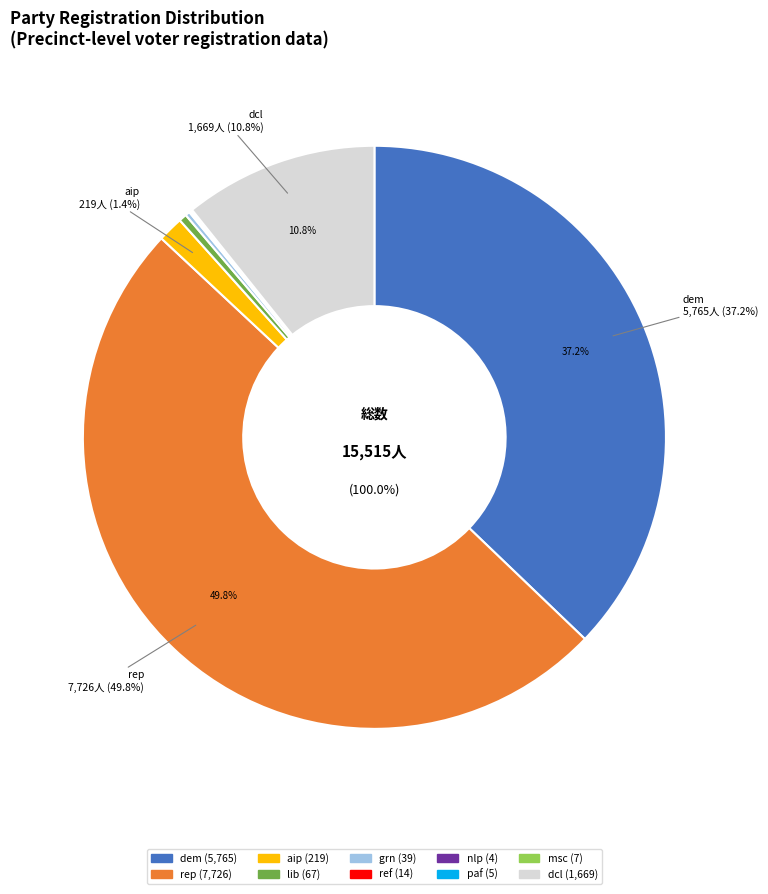

To the nearest percent, what is the difference between the rep and lib slice percentages?

49%